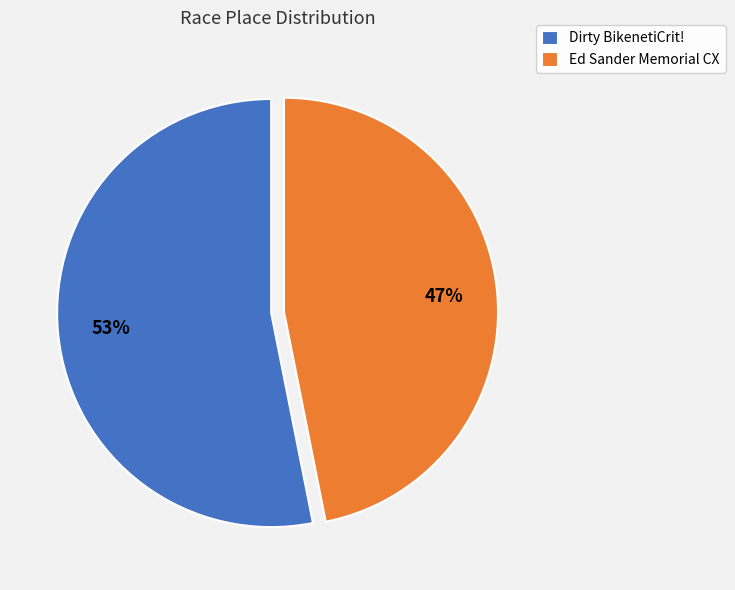

Which has a higher value, Dirty BikenetiCrit! or Ed Sander Memorial CX?

Dirty BikenetiCrit!